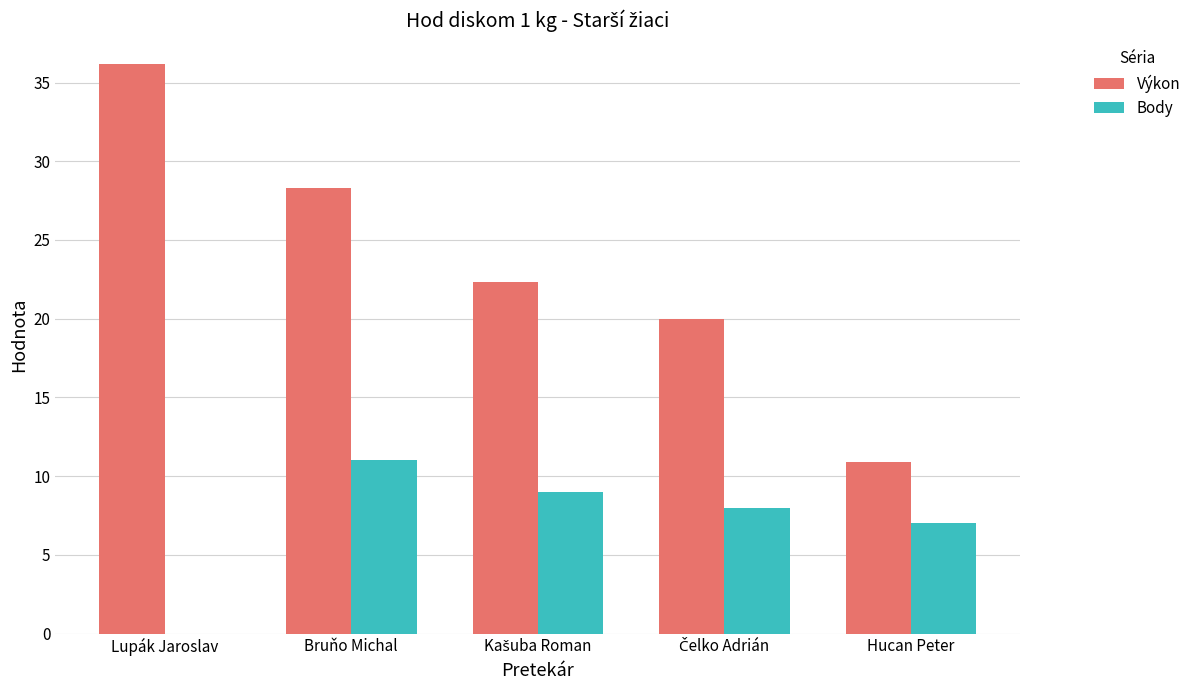

What is the highest value of the Body series?

11.0